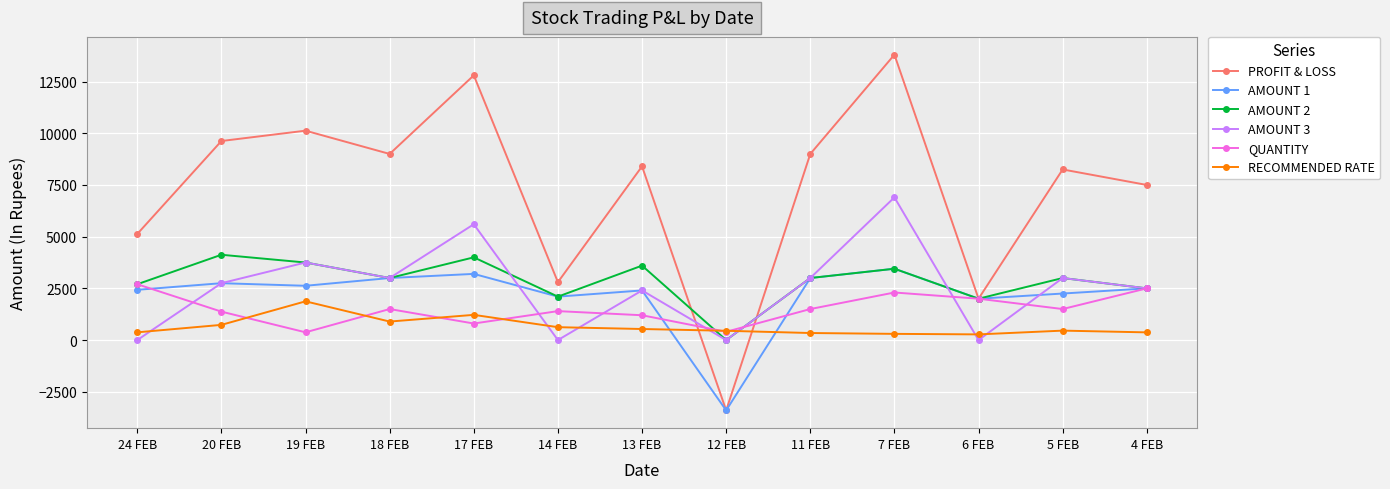

What is the sum of the QUANTITY values at 13 FEB and 19 FEB?

1575.0